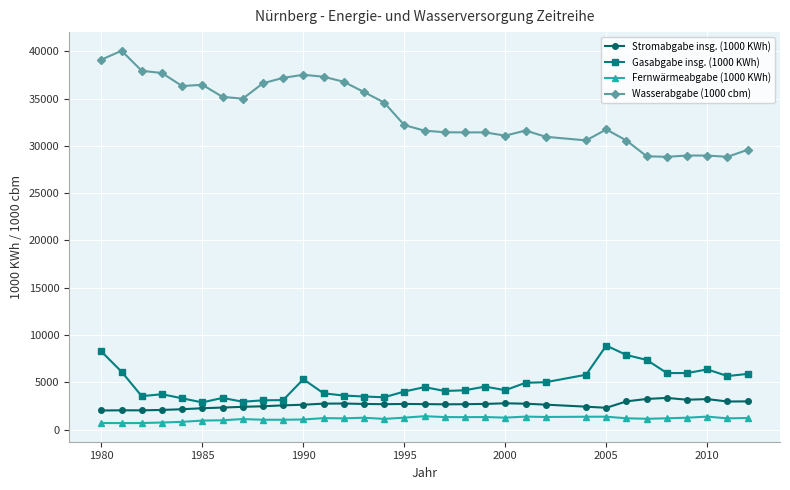

Which series has the largest range (max minus min)?

Wasserabgabe (1000 cbm)